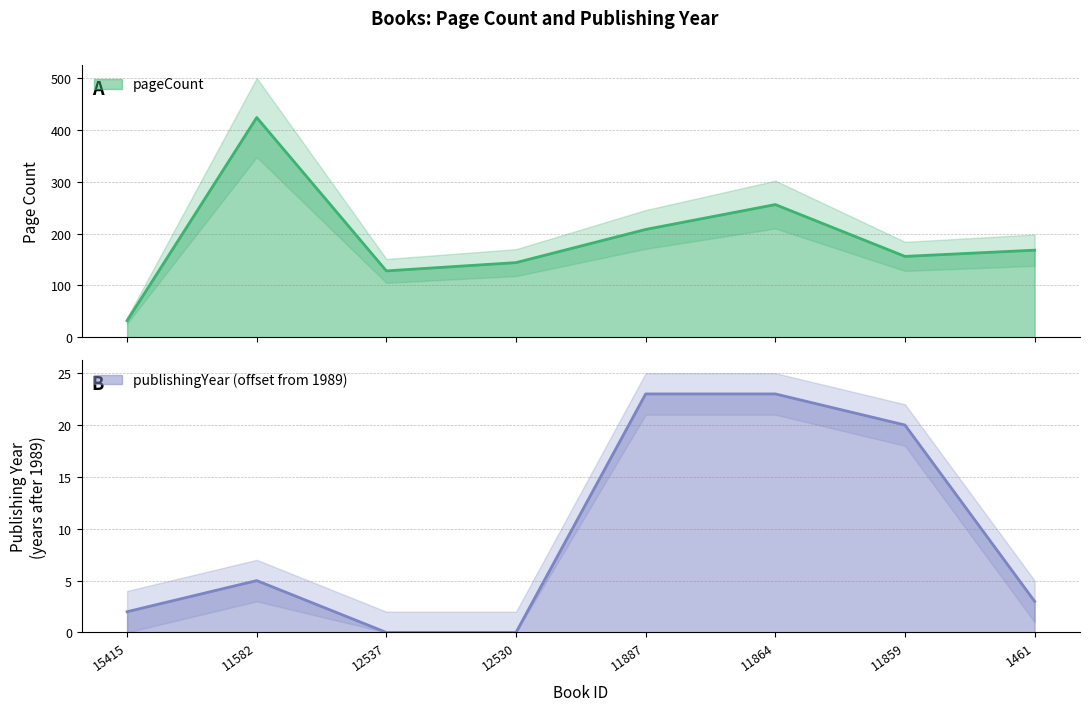

True or false: publishingYear and pageCount intersect in this chart.

False